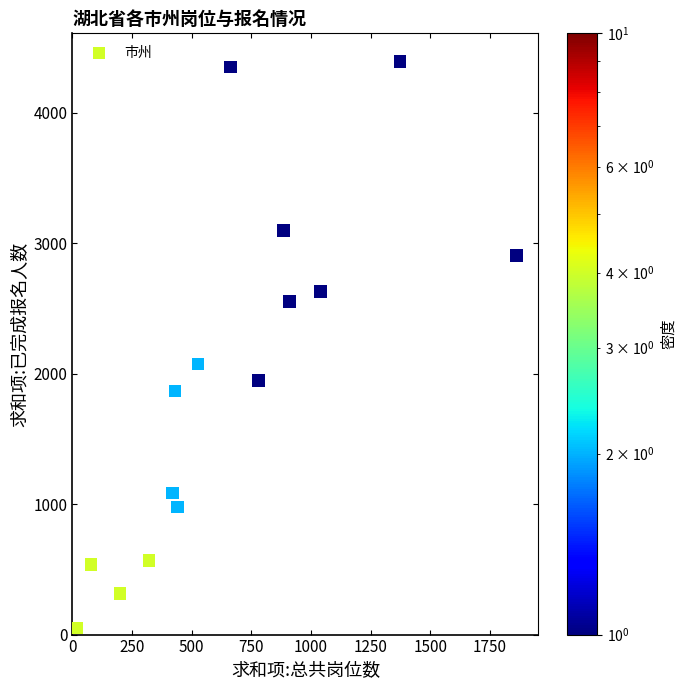

What is the range of X values (max minus min)?

1840